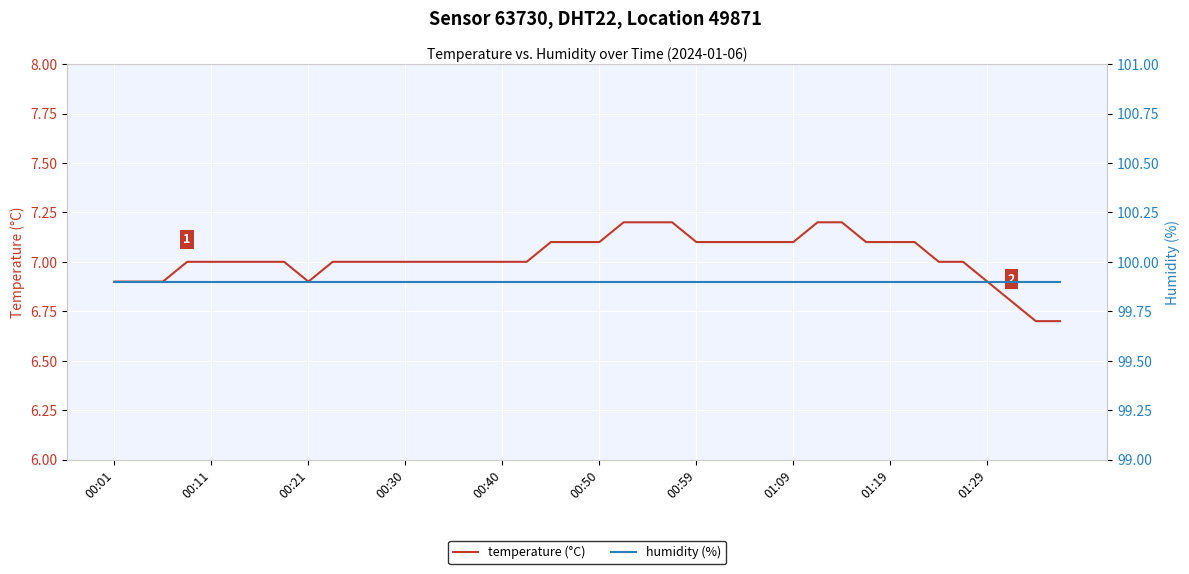

What is the minimum value for temperature (°C)?

6.7